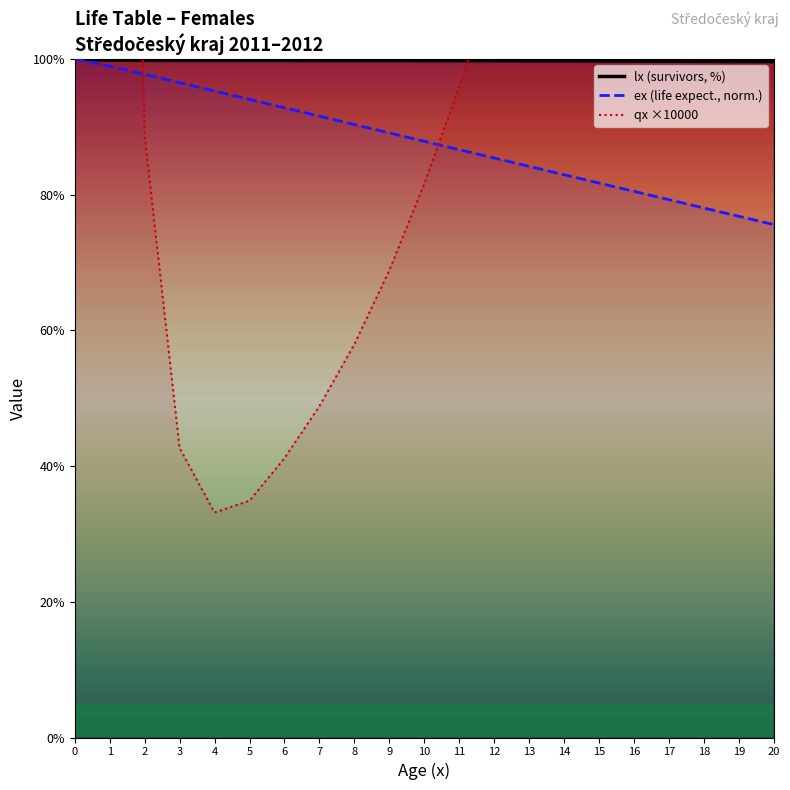

True or false: ex (life expect., norm.) and qx ×10000 intersect in this chart.

True